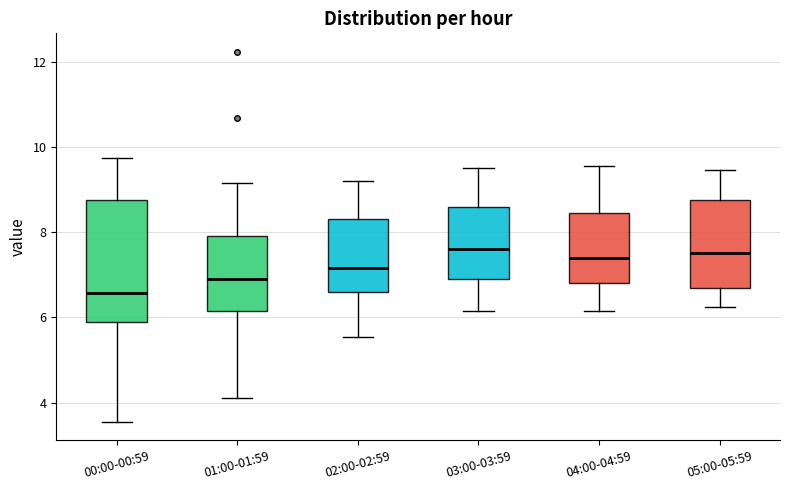

Which box is the tallest, from its lower edge to its upper edge?

00:00-00:59